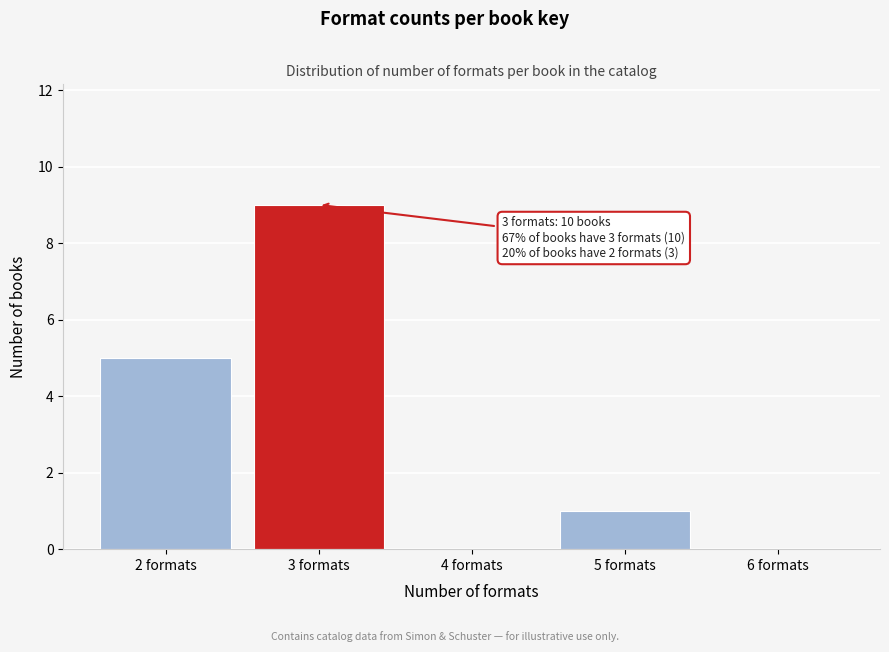

Reading left to right, transcribe all the data shown in this chart.

2 formats=5	3 formats=9	4 formats=0	5 formats=1	6 formats=0